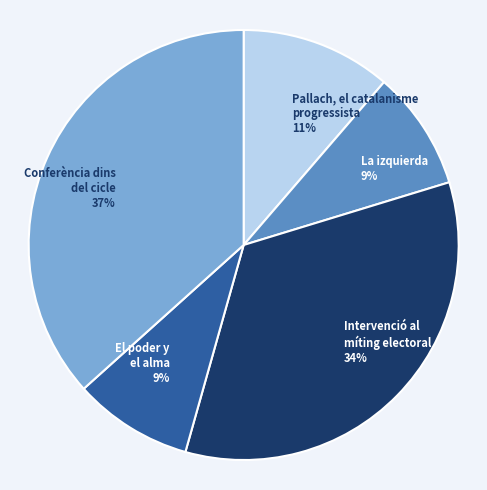

To the nearest percent, what is the difference between the largest and smallest slice percentages?

28%